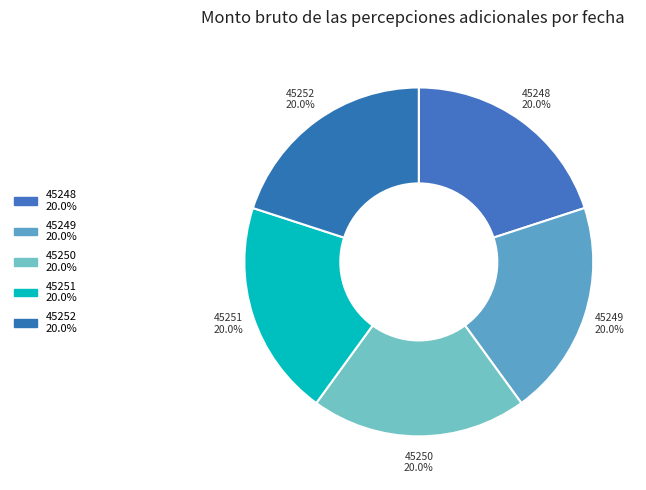

To the nearest percent, what portion does 45248 represent?

20%